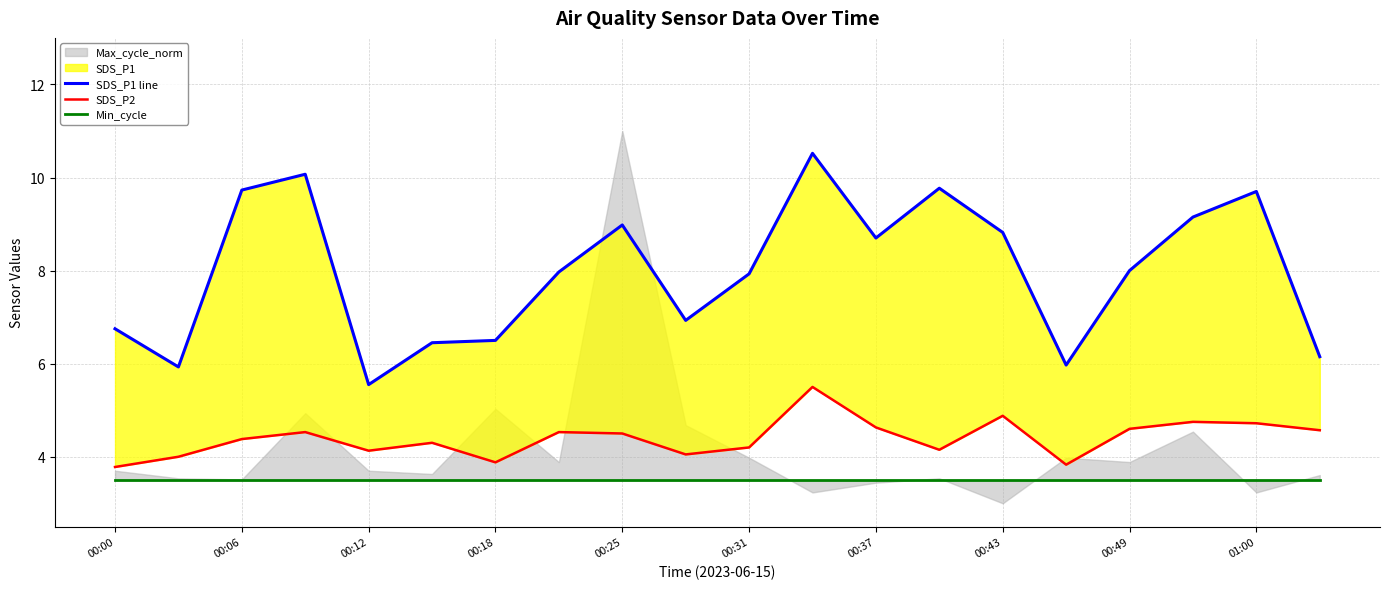

Reading right to left, extract all data points from this chart.

SDS_P1 line: 6.2	9.7	9.2	8.0	6.0	8.8	9.8	8.7	10.5	7.9	6.9	9.0	8.0	6.5	6.5	5.5	10.1	9.7	5.9	6.8
SDS_P2: 4.6	4.7	4.8	4.6	3.8	4.9	4.2	4.6	5.5	4.2	4.0	4.5	4.5	3.9	4.3	4.1	4.5	4.4	4.0	3.8
Min_cycle: 3.5	3.5	3.5	3.5	3.5	3.5	3.5	3.5	3.5	3.5	3.5	3.5	3.5	3.5	3.5	3.5	3.5	3.5	3.5	3.5